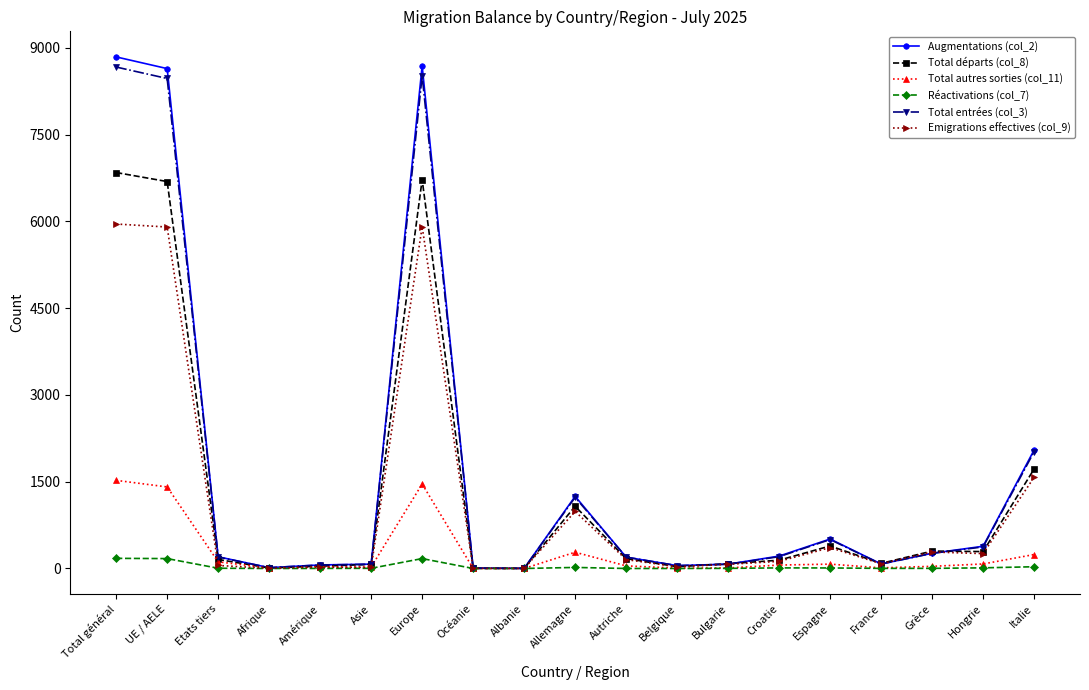

What is the spread (max minus min) of values at Belgique?

49